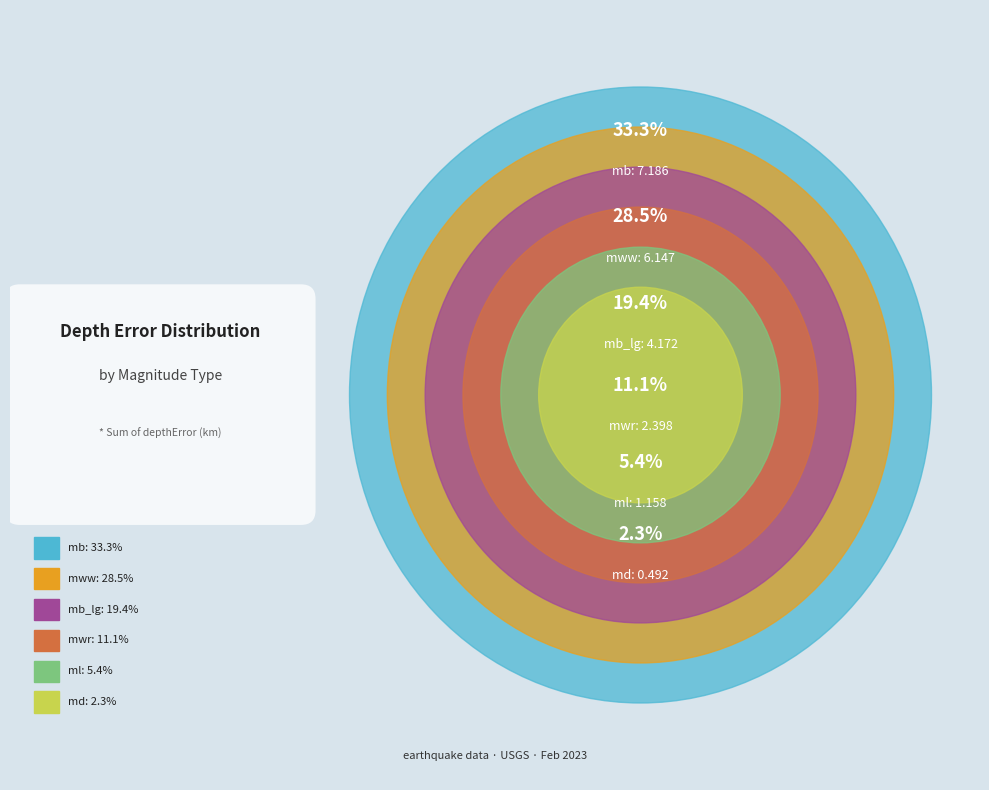

Is it true that mb is 20% of the pie?

False